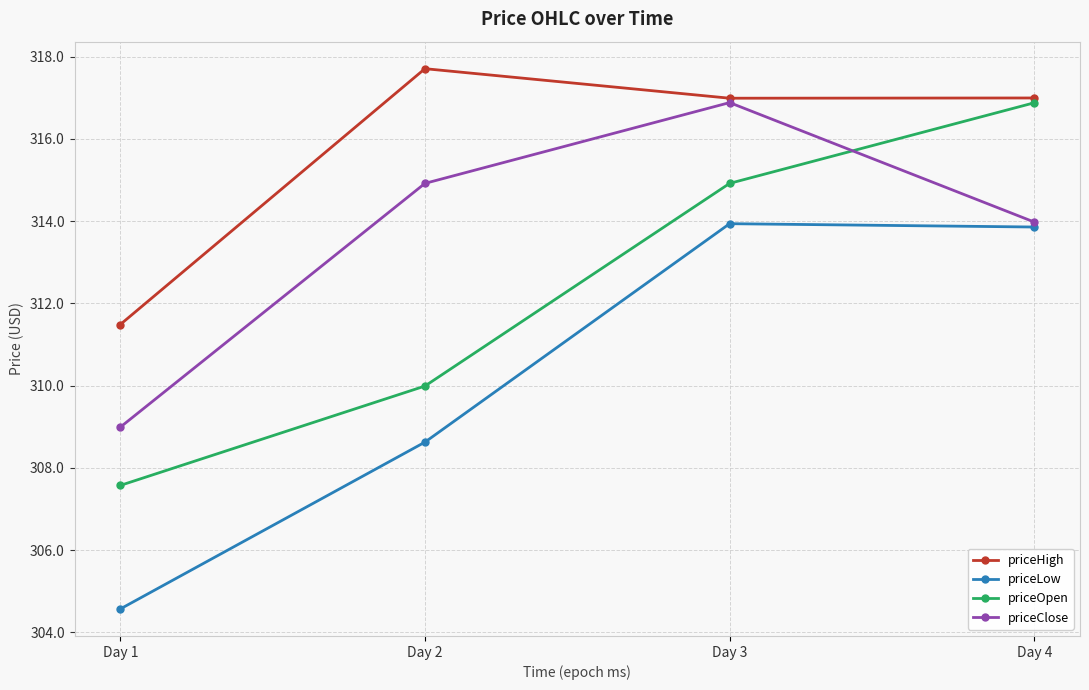

True or false: priceLow and priceHigh intersect in this chart.

False